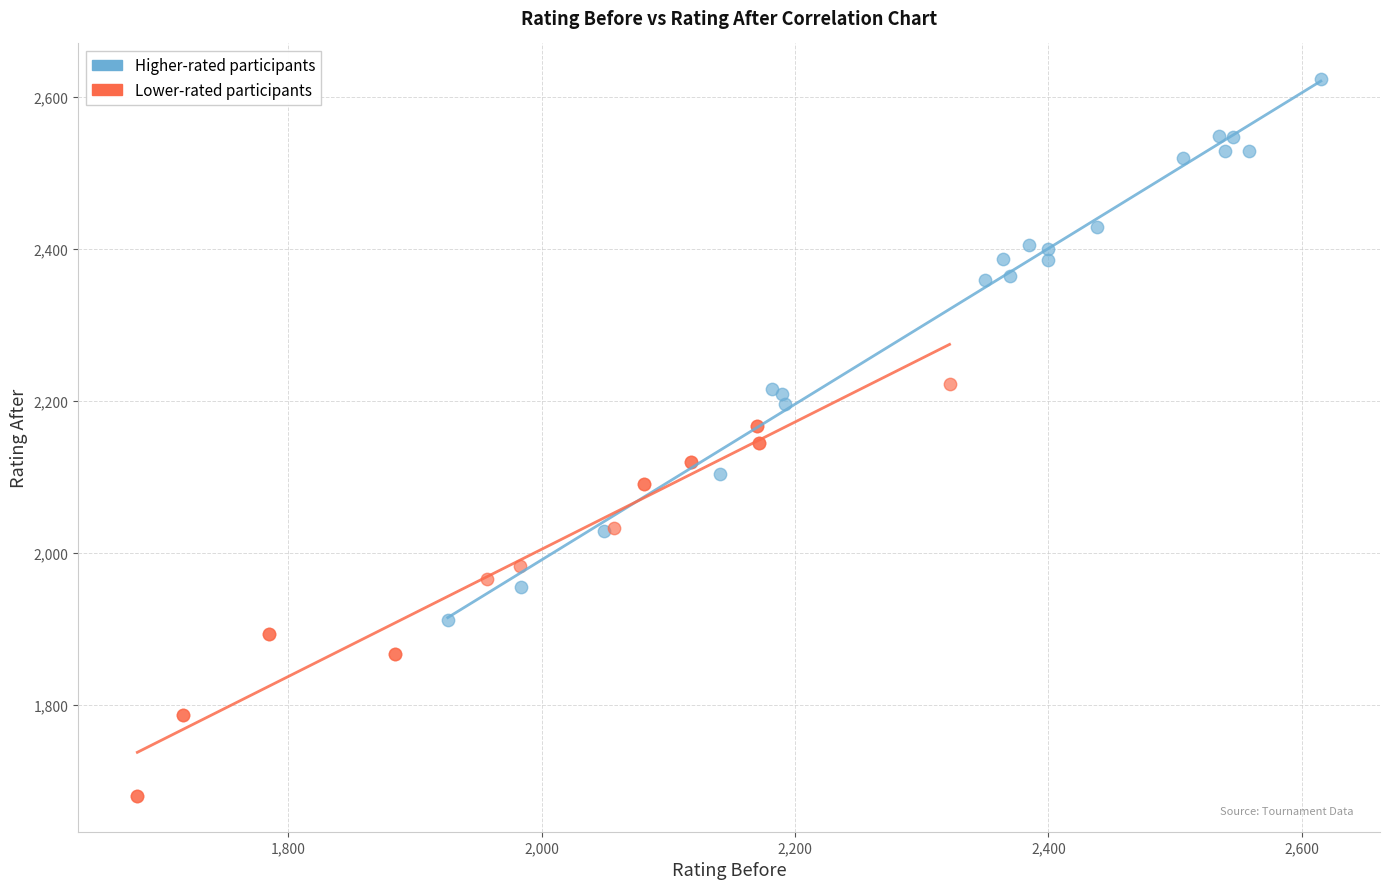

Which series reaches the minimum Y coordinate?

Lower-rated participants